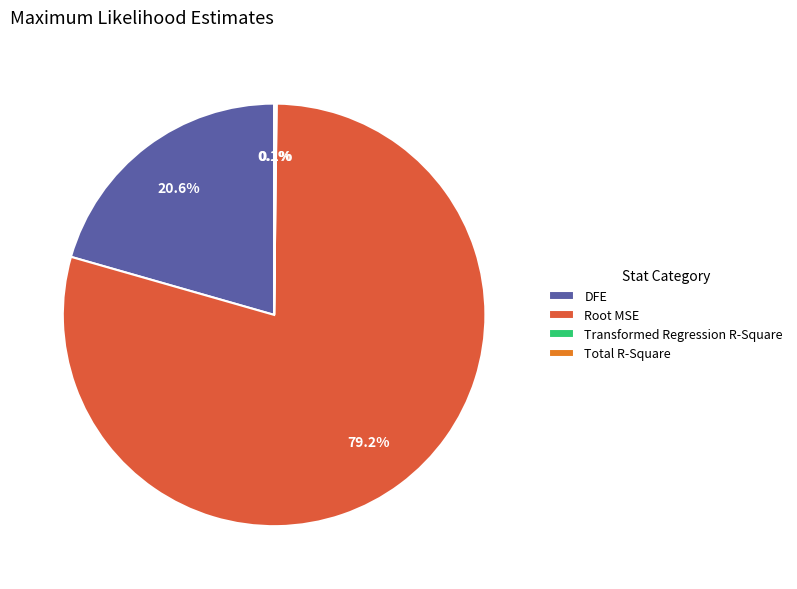

Which category has the biggest portion of the pie?

Root MSE